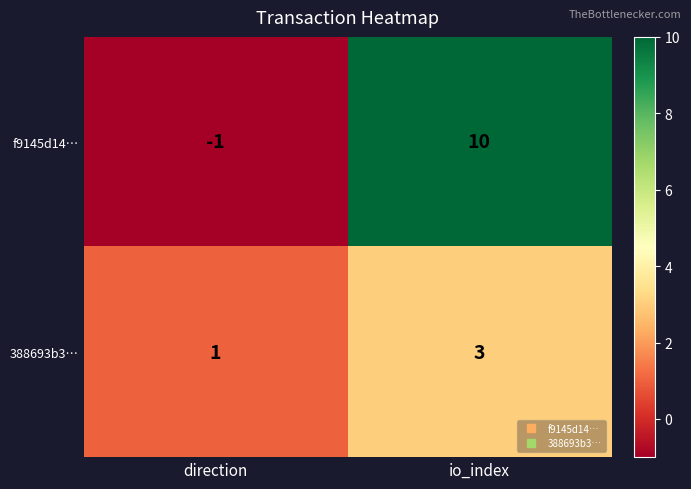

Which category has the highest value across all series?

io_index